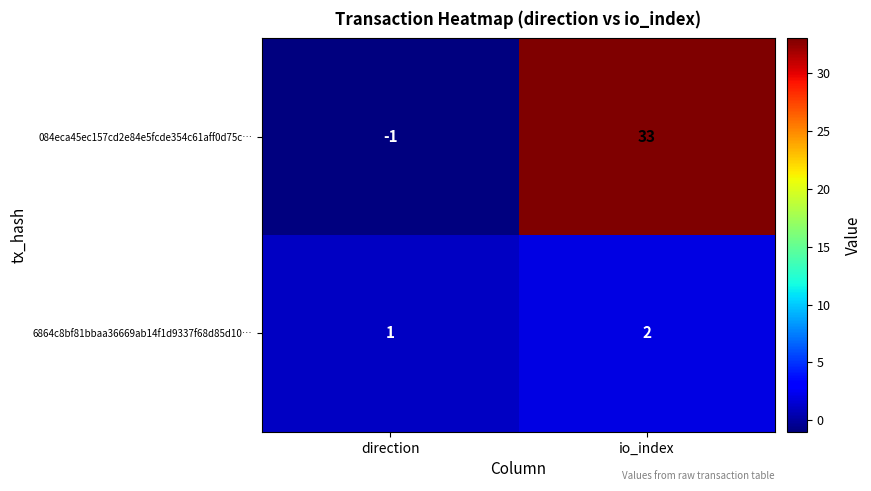

Reading right to left, what are all the values shown in this chart?

084eca45ec157cd2e84e5fcde354c61aff0d75c…: io_index=33	direction=-1
6864c8bf81bbaa36669ab14f1d9337f68d85d10…: io_index=2	direction=1